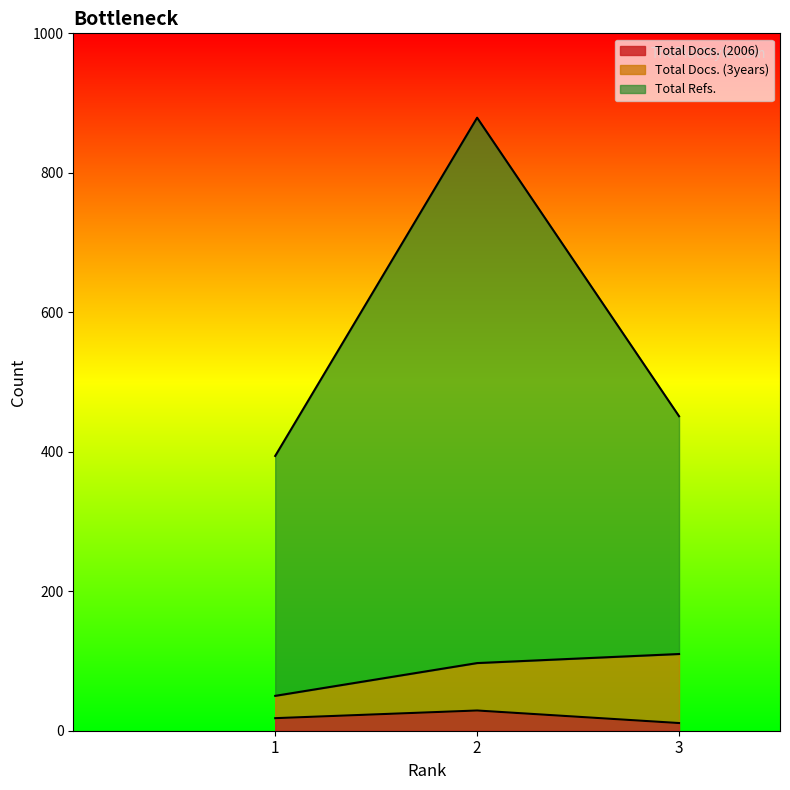

How many data points does each series have?

3